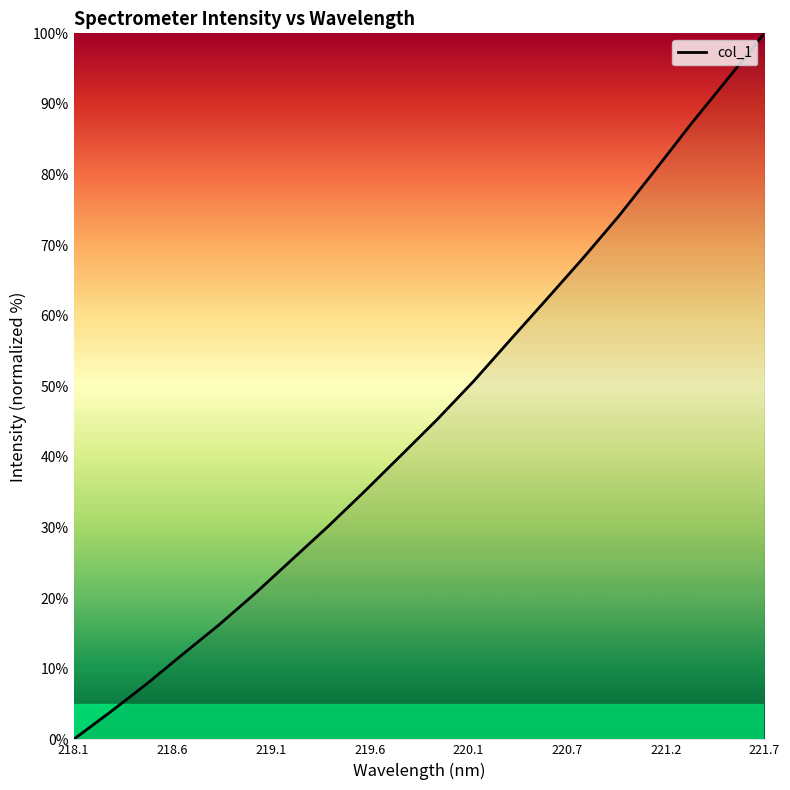

What is the maximum value shown in the chart?

100.0